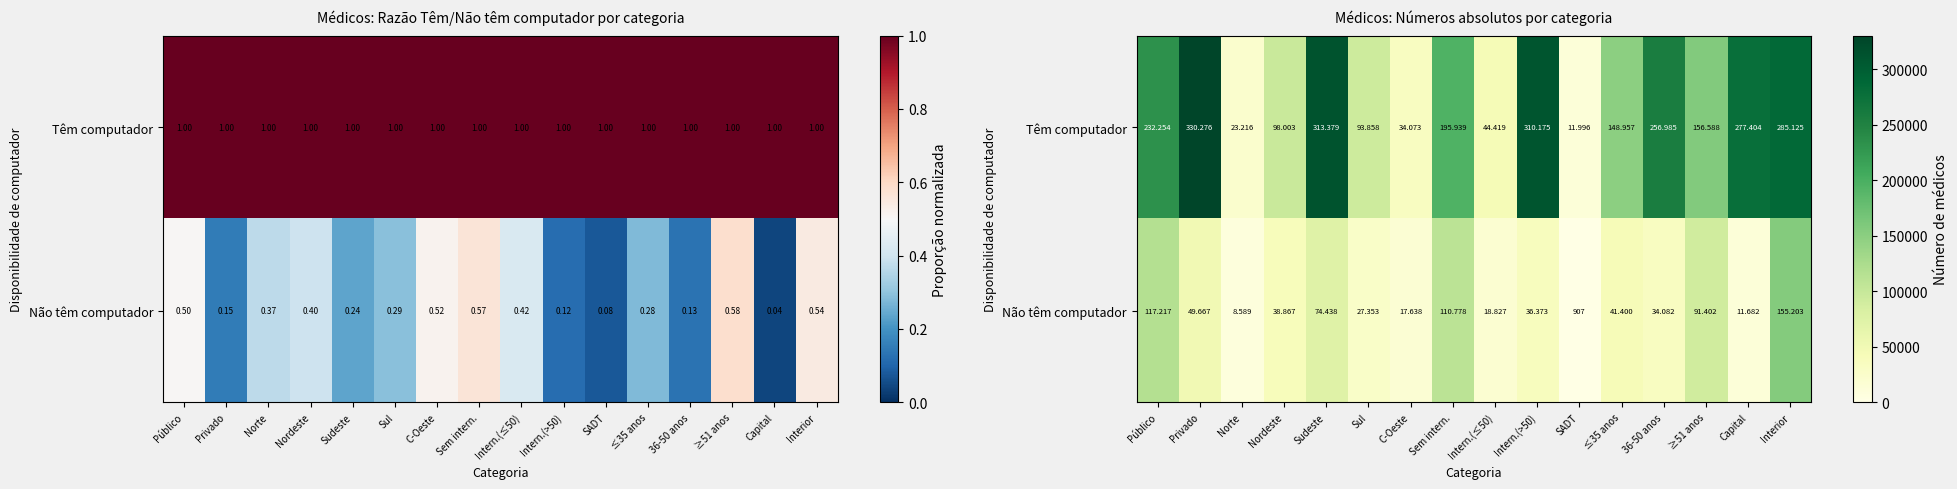

Rank the series by their maximum value, from highest to lowest.

Têm computador, Não têm computador